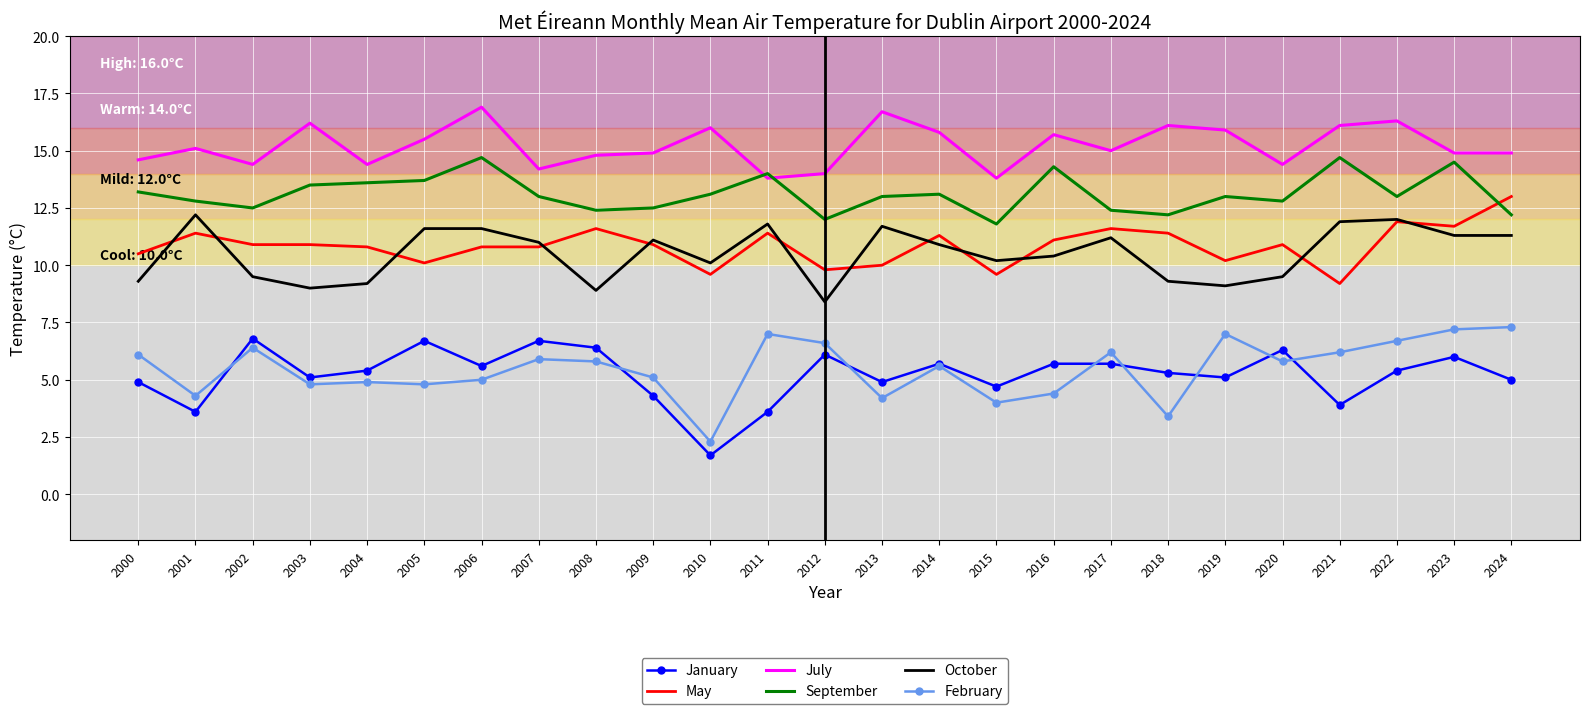

True or false: January and September intersect in this chart.

False